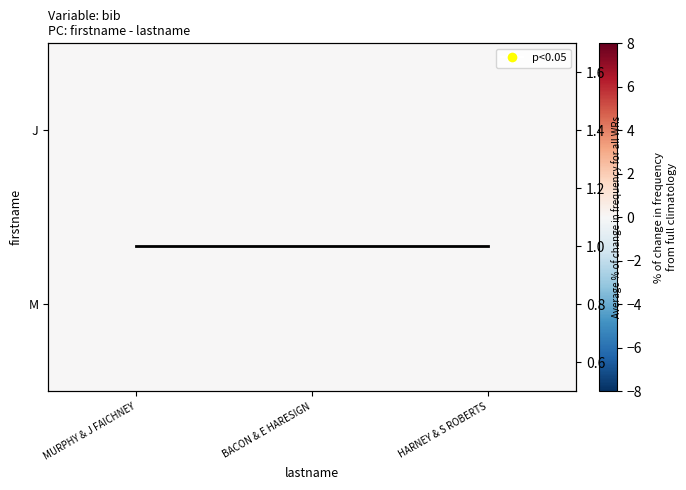

Count the number of categories in the chart.

3